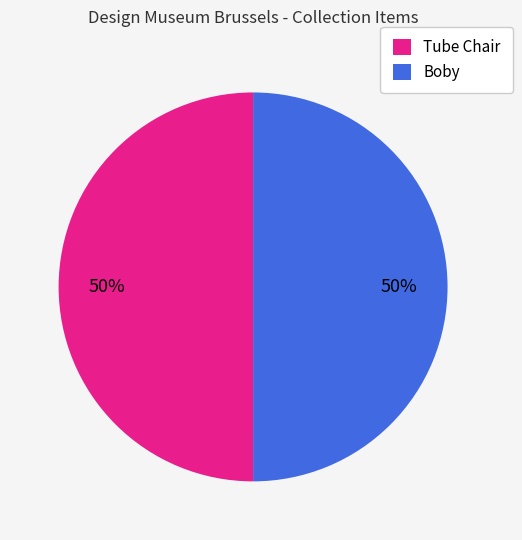

To the nearest percent, what percentage of the pie is Boby?

50%